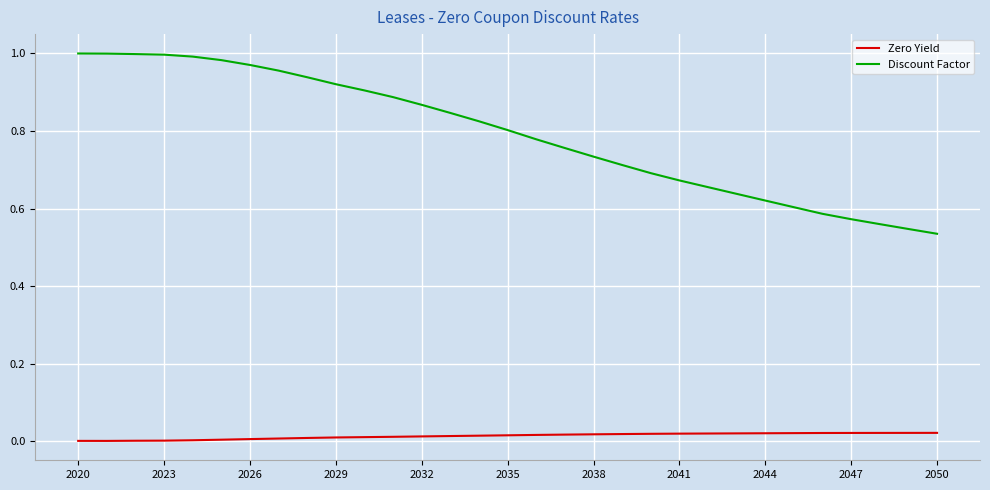

Rank the series by their maximum value, from lowest to highest.

Zero Yield, Discount Factor